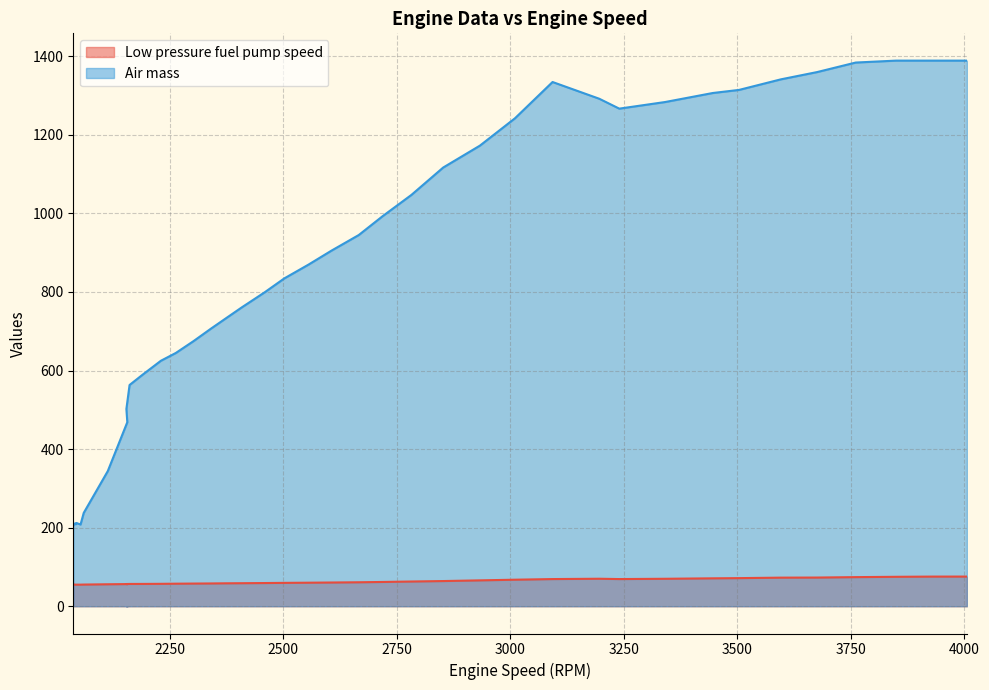

True or false: Low pressure fuel pump speed and Air mass cross at least once.

False